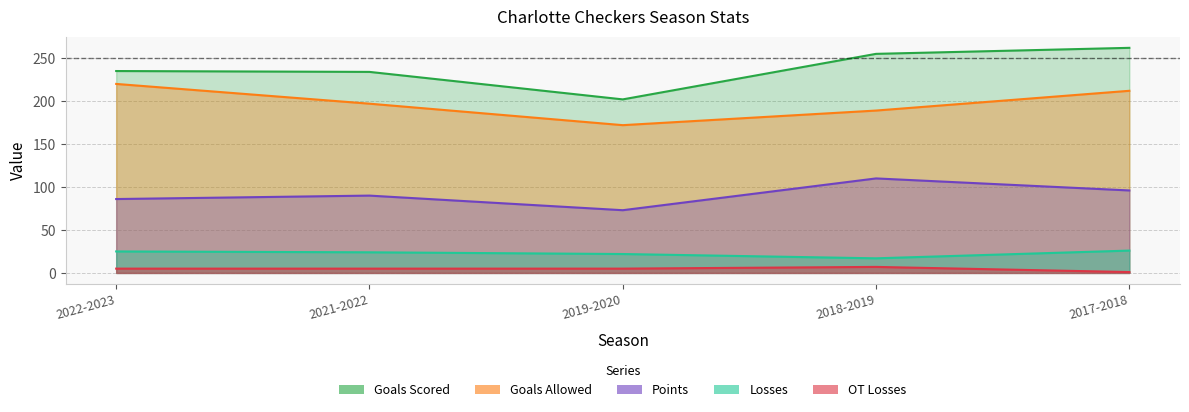

Is the value of Goals Allowed at 2021-2022 greater than the value of OT Losses at 2021-2022?

Yes